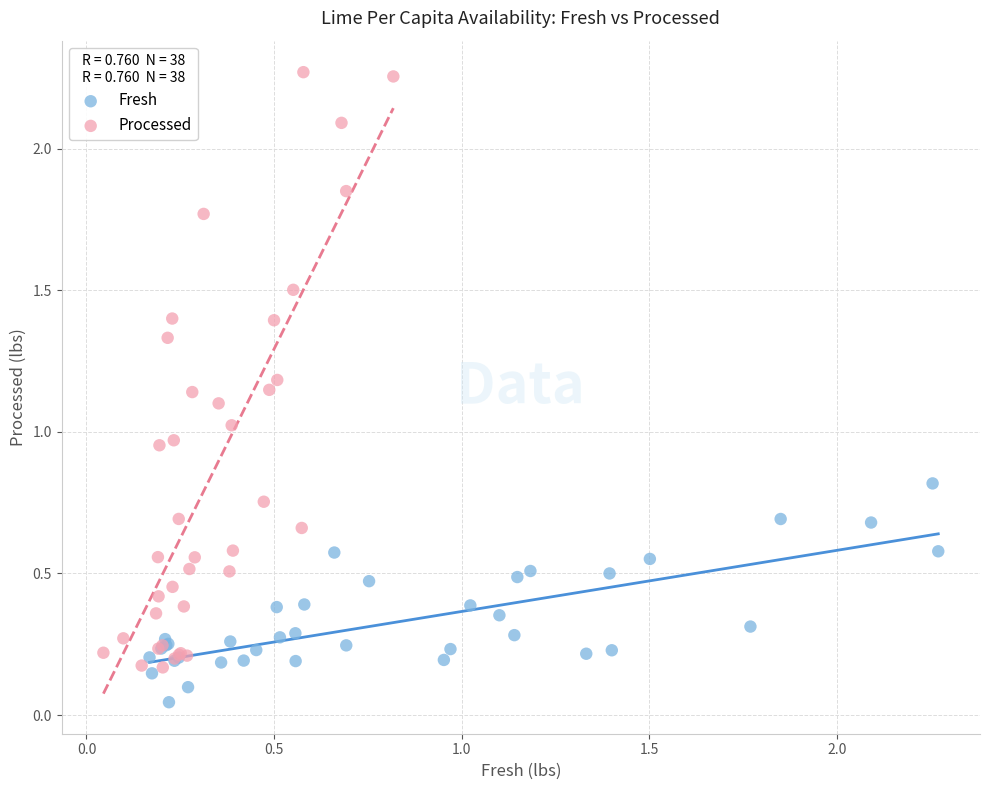

Which series contains the lowest Y value?

Fresh